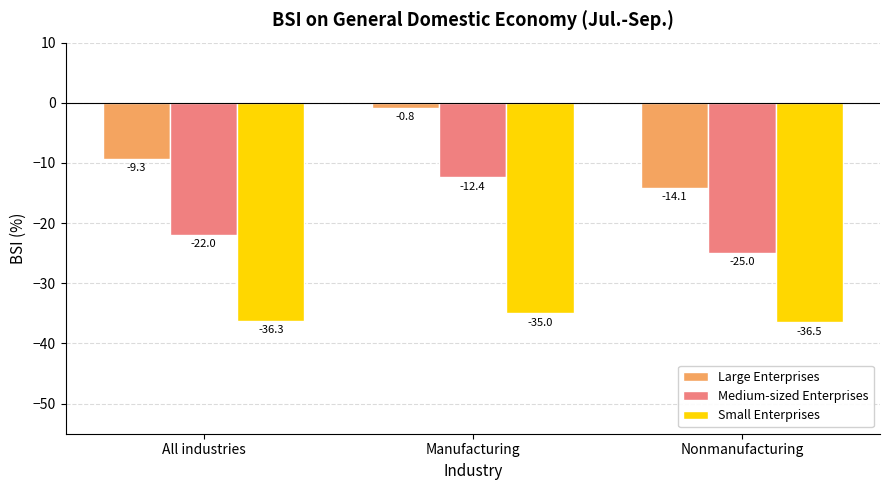

At which label does Large Enterprises reach its minimum?

Nonmanufacturing